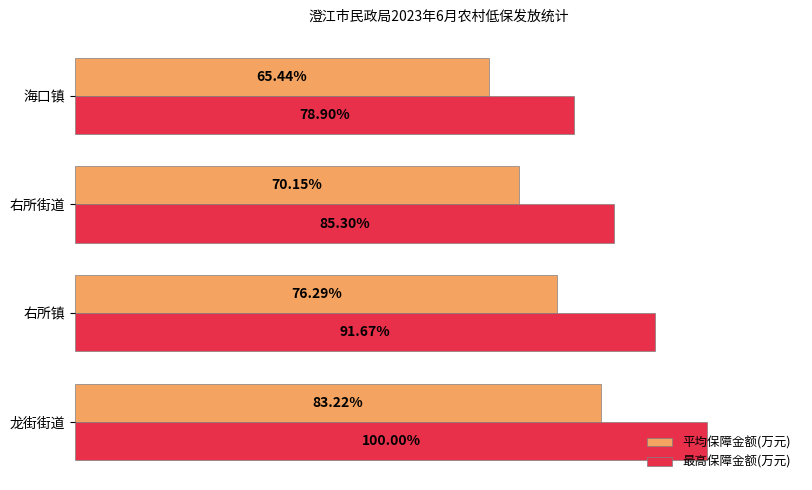

Which series has the largest total across all categories?

最高保障金额(万元)